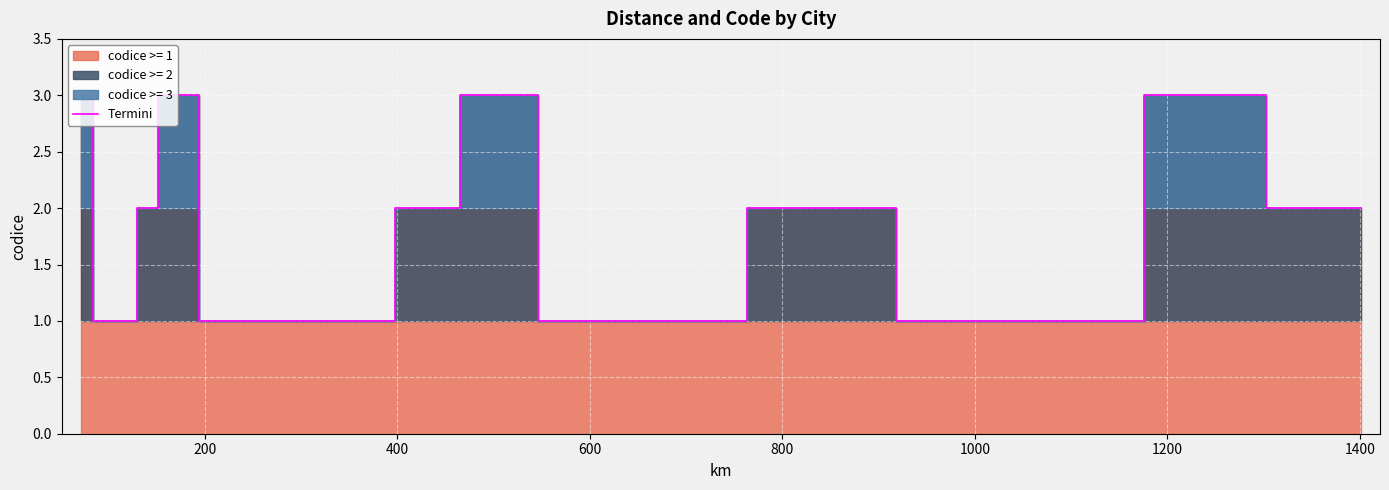

True or false: the data has more than 1 interior local peaks.

True